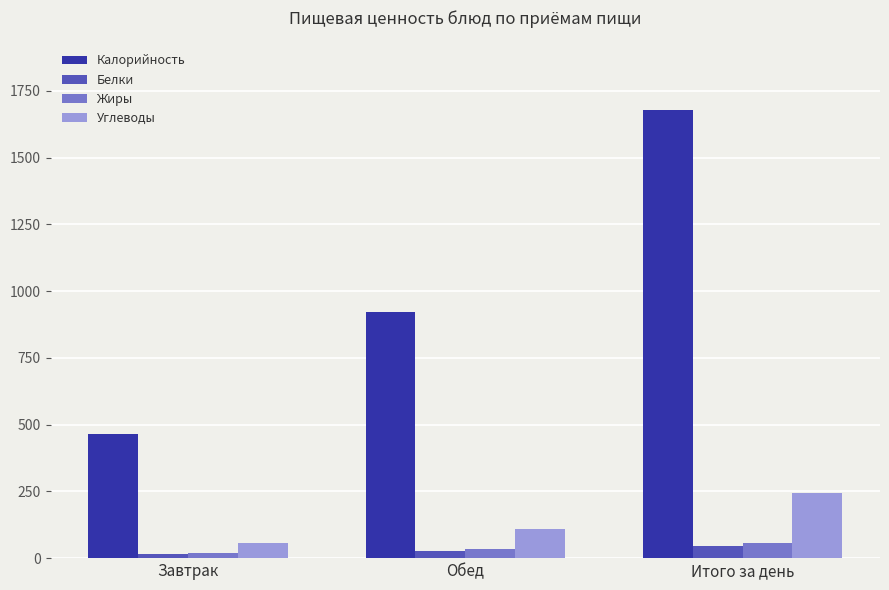

At which label does Калорийность first exceed 922?

Обед